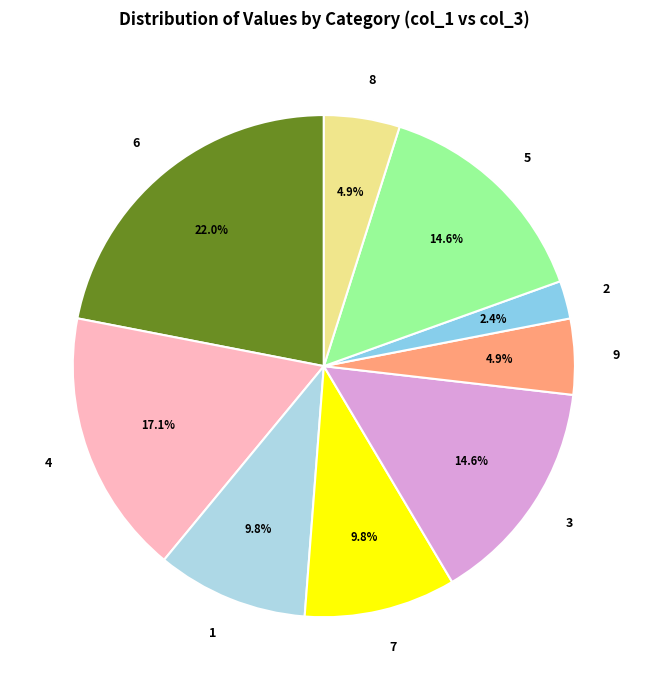

To the nearest percent, what is the difference between the 2 and 3 slice percentages?

12%